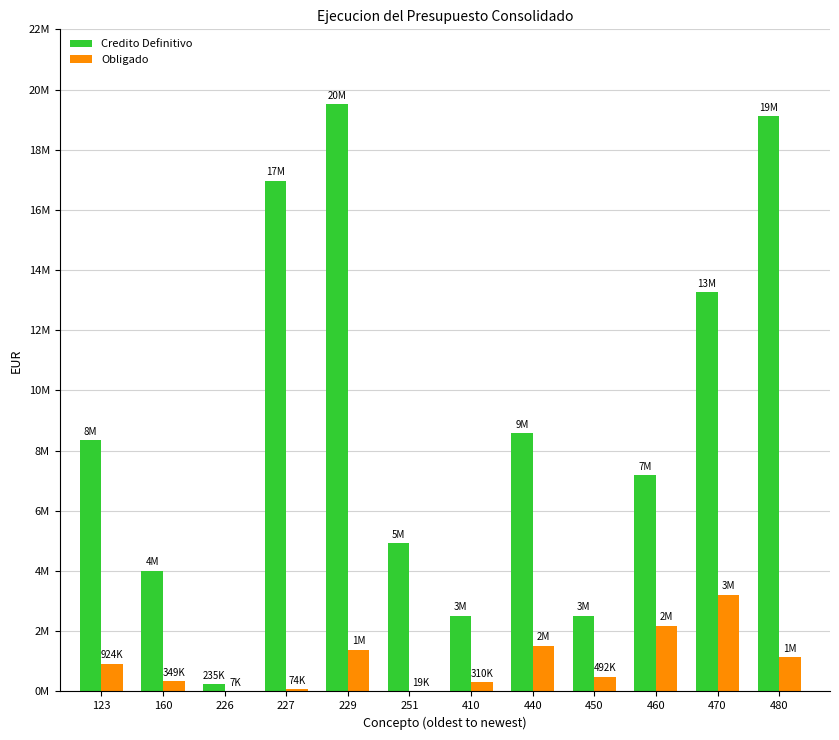

True or false: Credito Definitivo has a value of 235000.0 at 226.

True